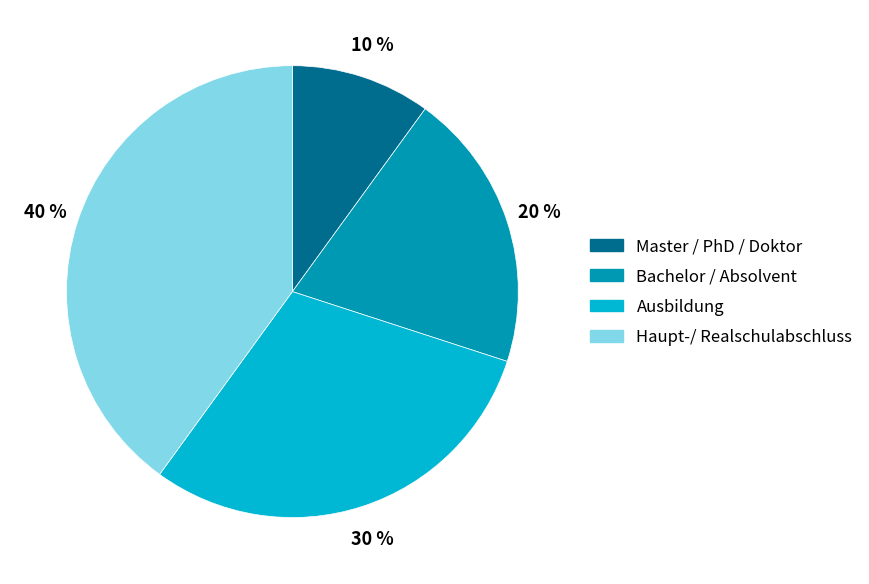

Rank the categories by value from lowest to highest.

Master / PhD / Doktor, Bachelor / Absolvent, Ausbildung, Haupt-/ Realschulabschluss